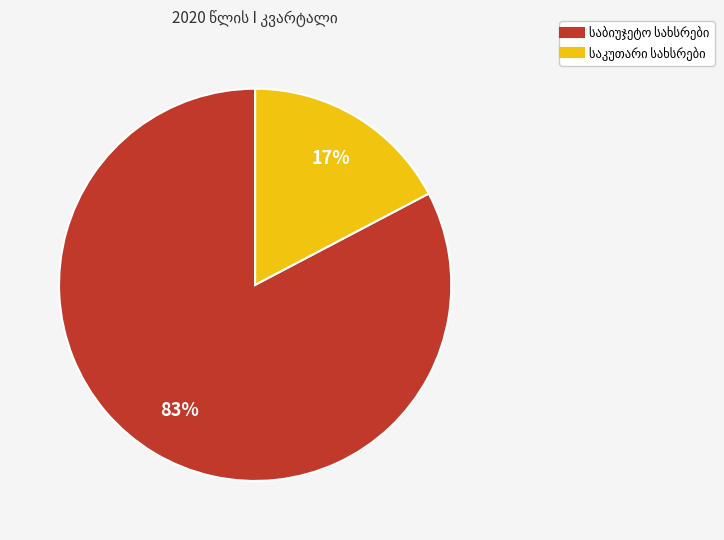

To the nearest percent, what is the average slice percentage?

50%